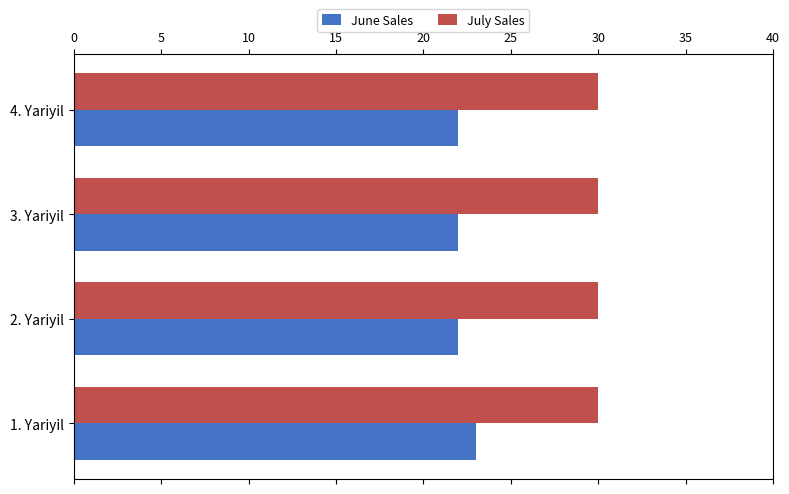

What is the lowest value of the June Sales series?

22